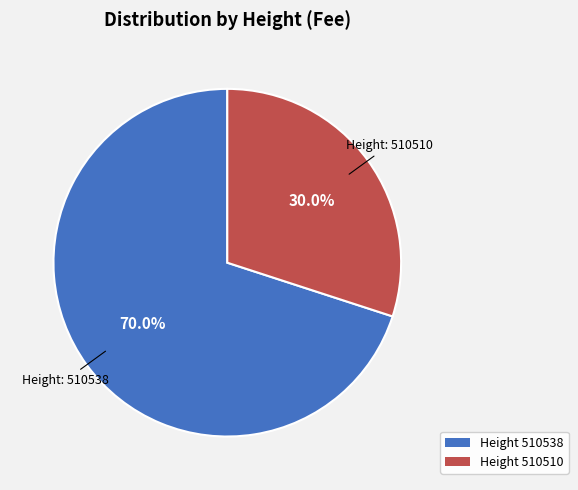

Rank the categories by value from lowest to highest.

510510, 510538